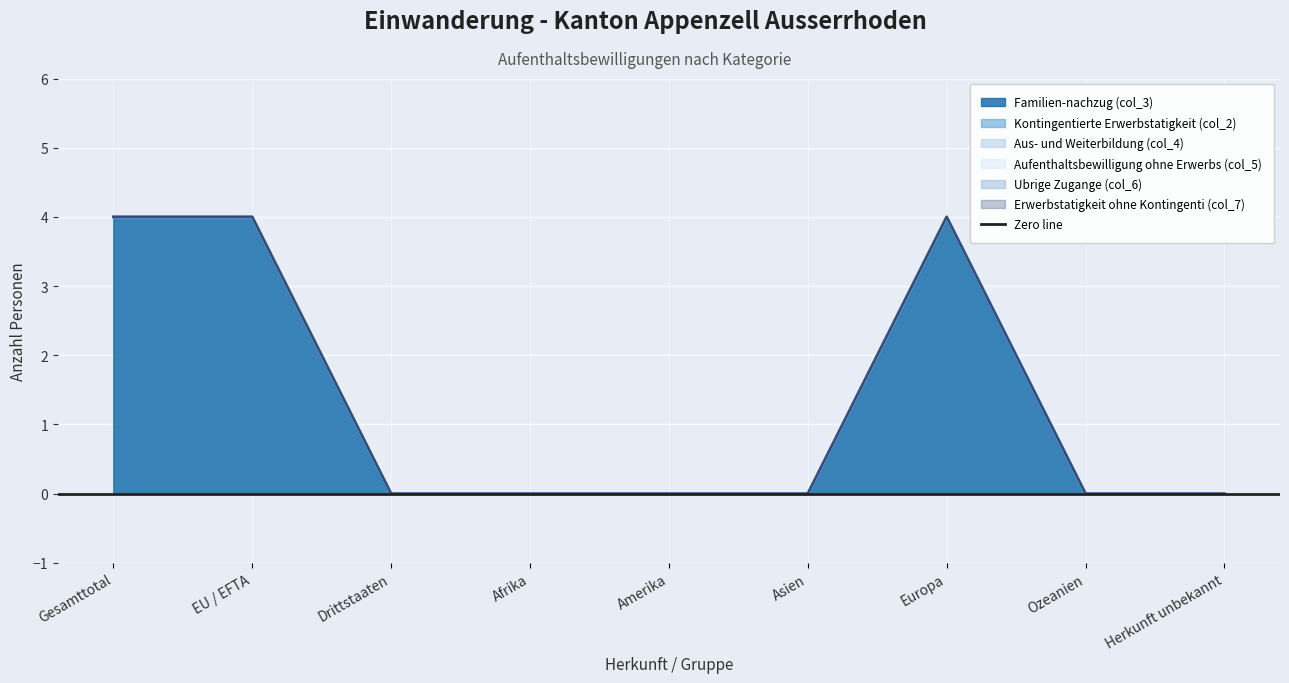

Which category has the highest value across all series?

Gesamttotal